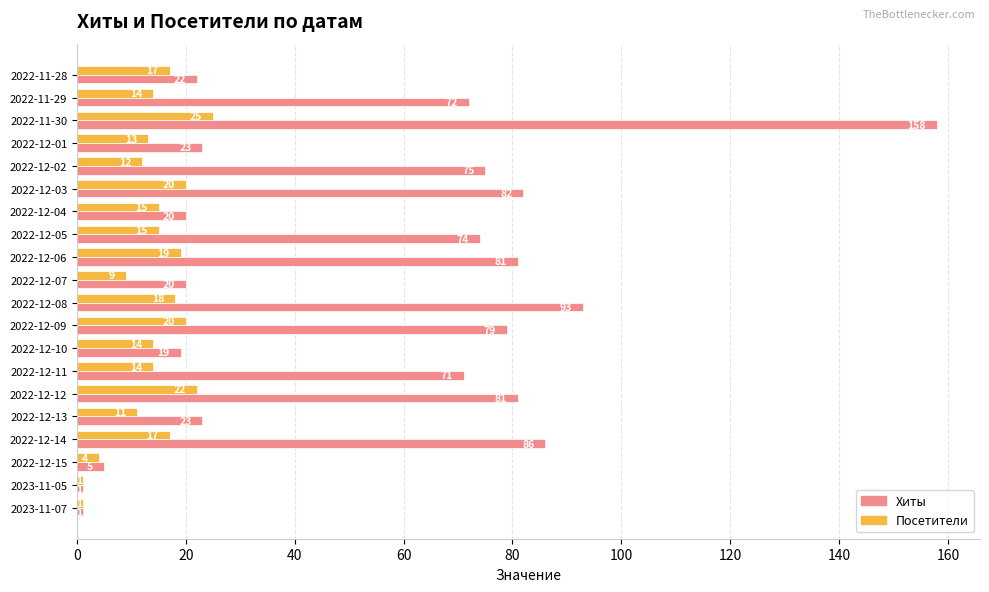

True or false: Посетители has a value of 20 at 2022-12-03.

True